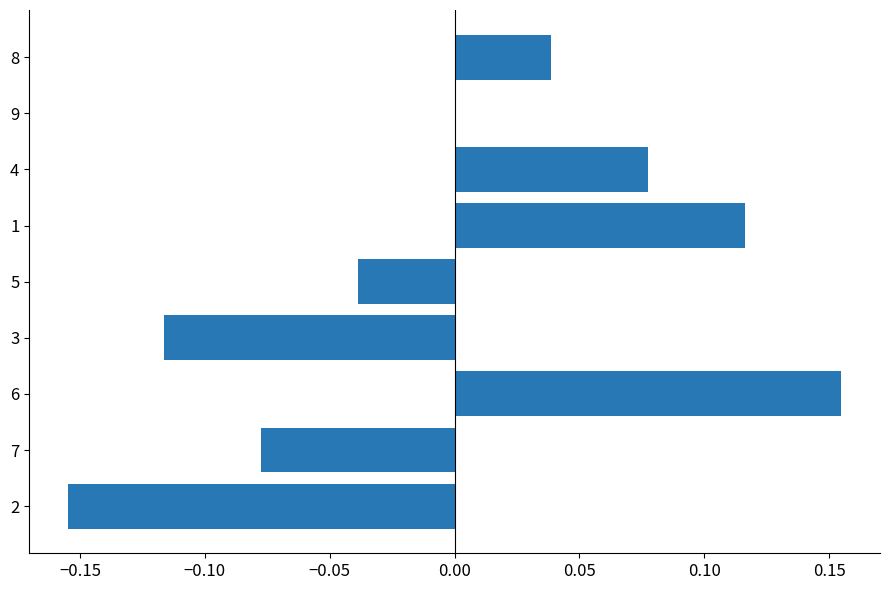

Which category has the highest value across all series?

6